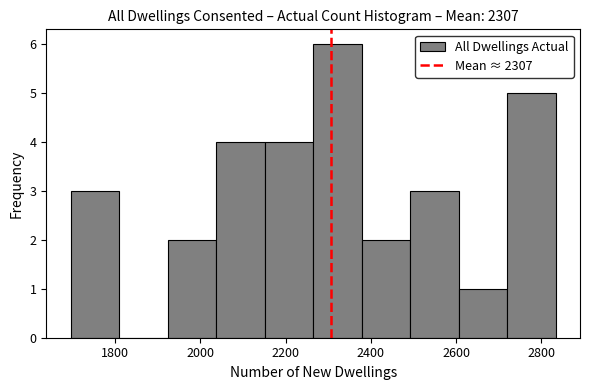

How tall is the bar that spans 2380 to 2500 on the x-axis? Neither the bar edges nor the heights are printed on the chart, so give them approximately, as read against the axes.

2